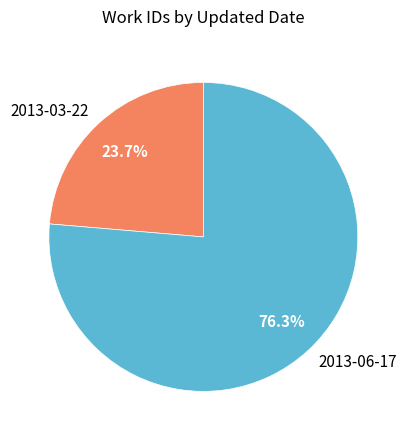

What portion of the pie excludes 2013-03-22?

76.3%